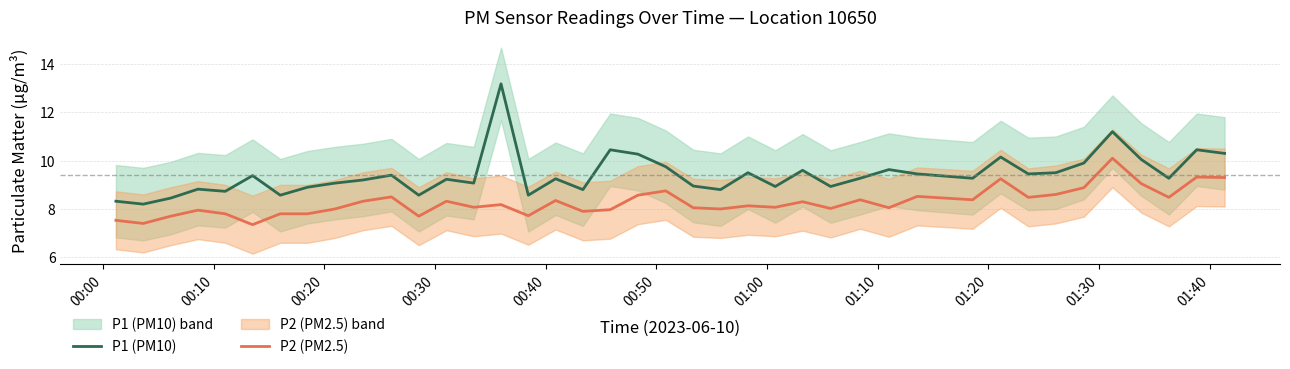

How many lines are shown in the chart?

2